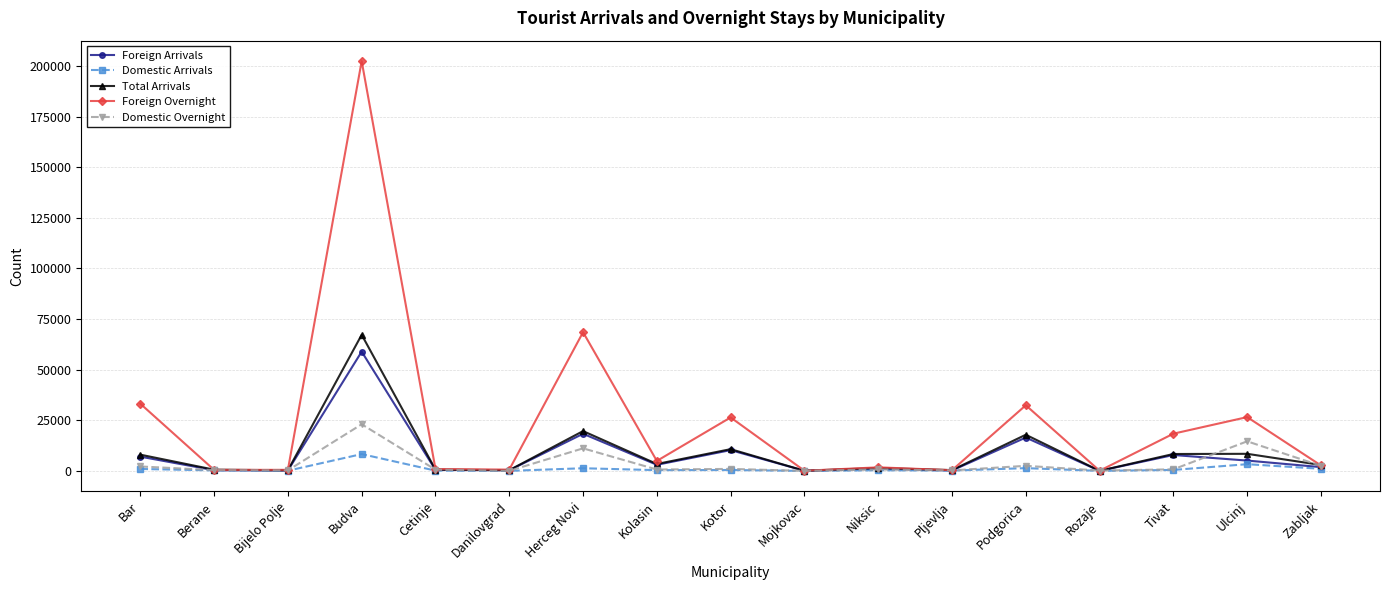

Which series has the largest total across all categories?

Foreign Overnight